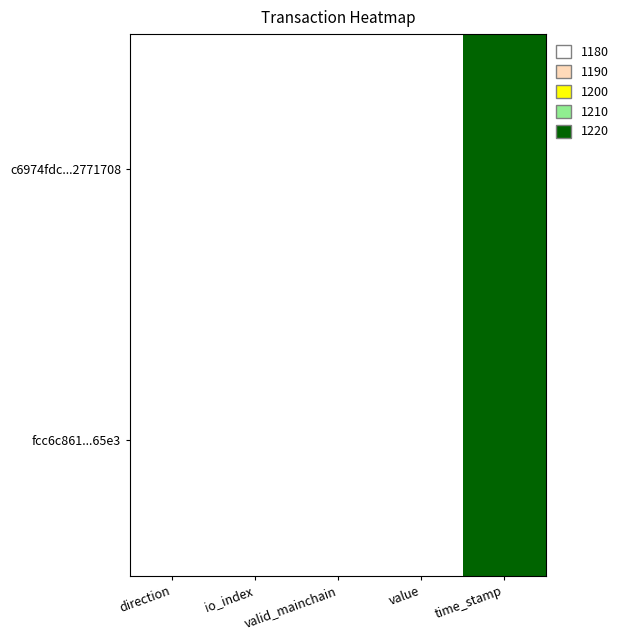

How many data points does each series have?

5